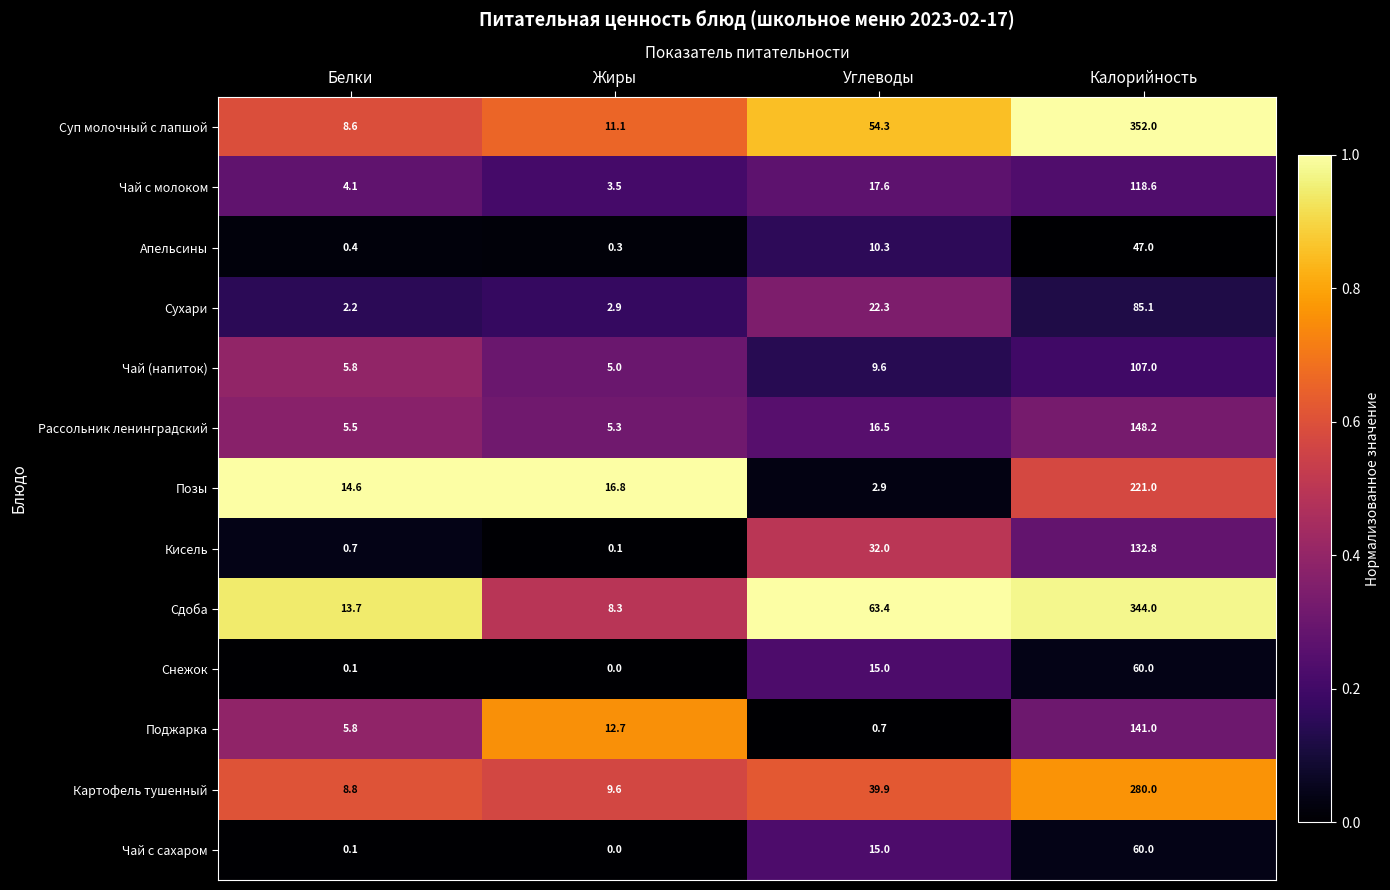

Which label corresponds to the largest value in the chart?

Калорийность